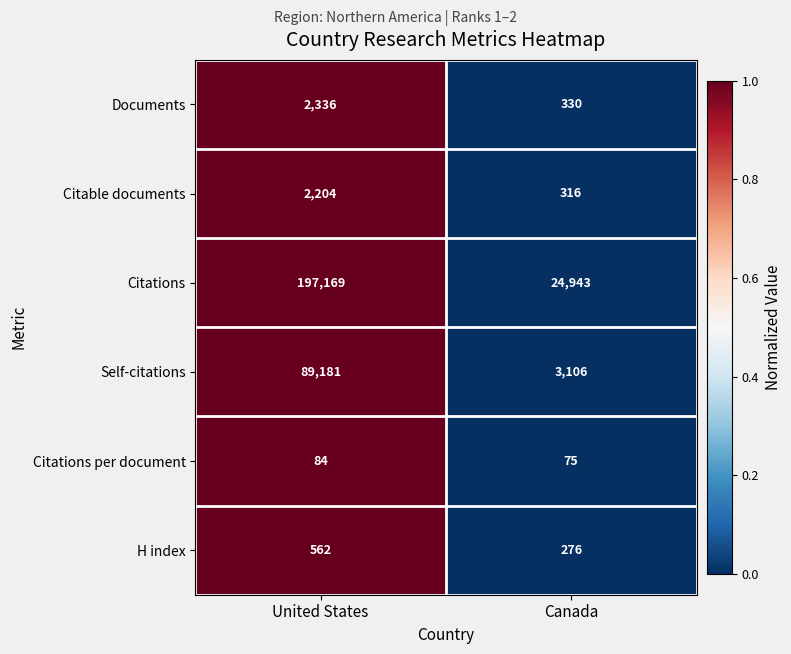

What value does the Citations per document series have at Canada?

75